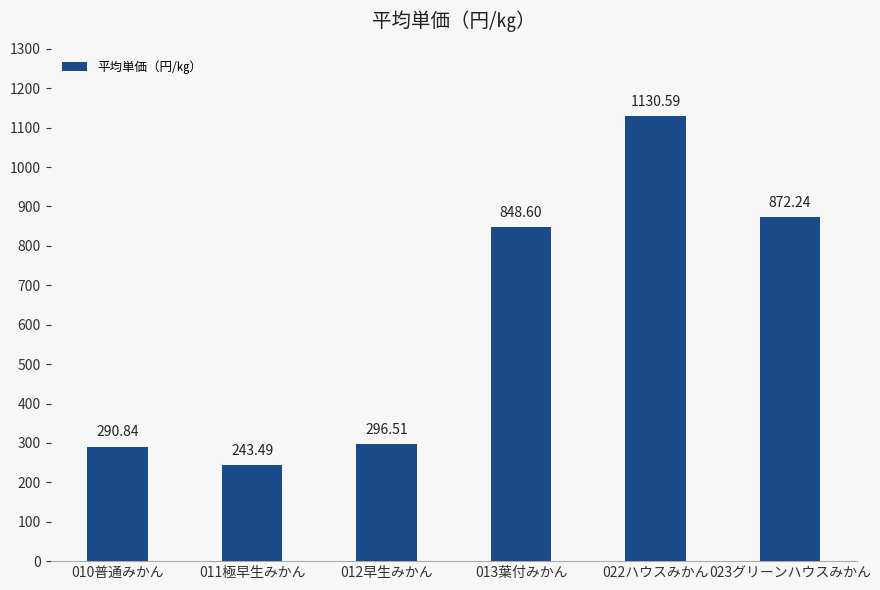

What is the change in value from 013葉付みかん to 022ハウスみかん?

+282.0